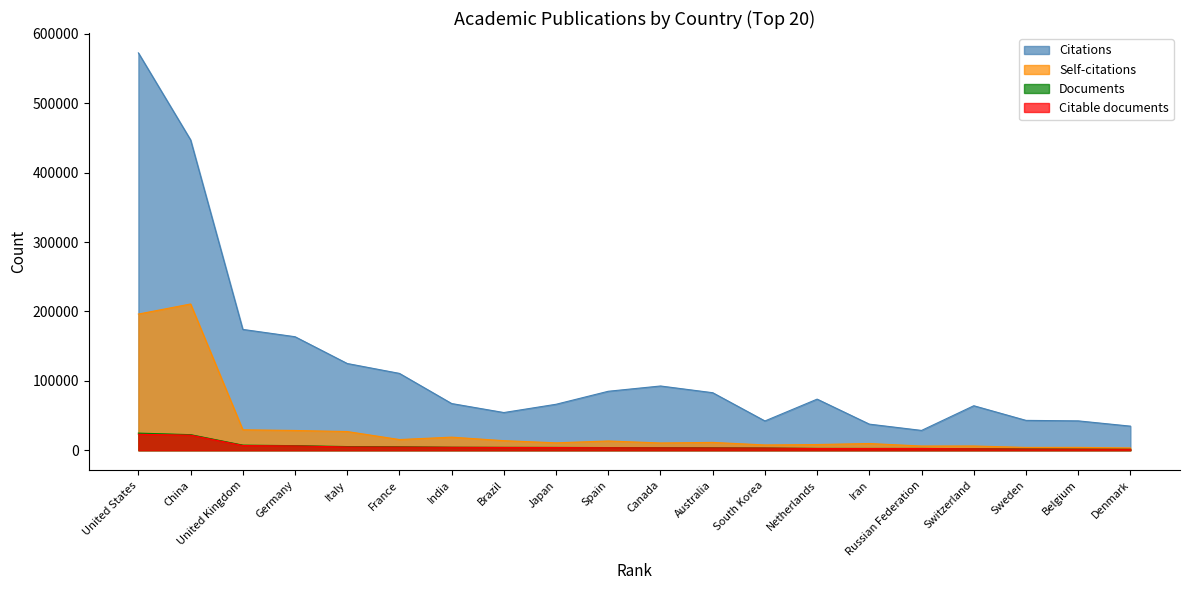

What is the difference between the Citations values at Switzerland and Spain?

20856